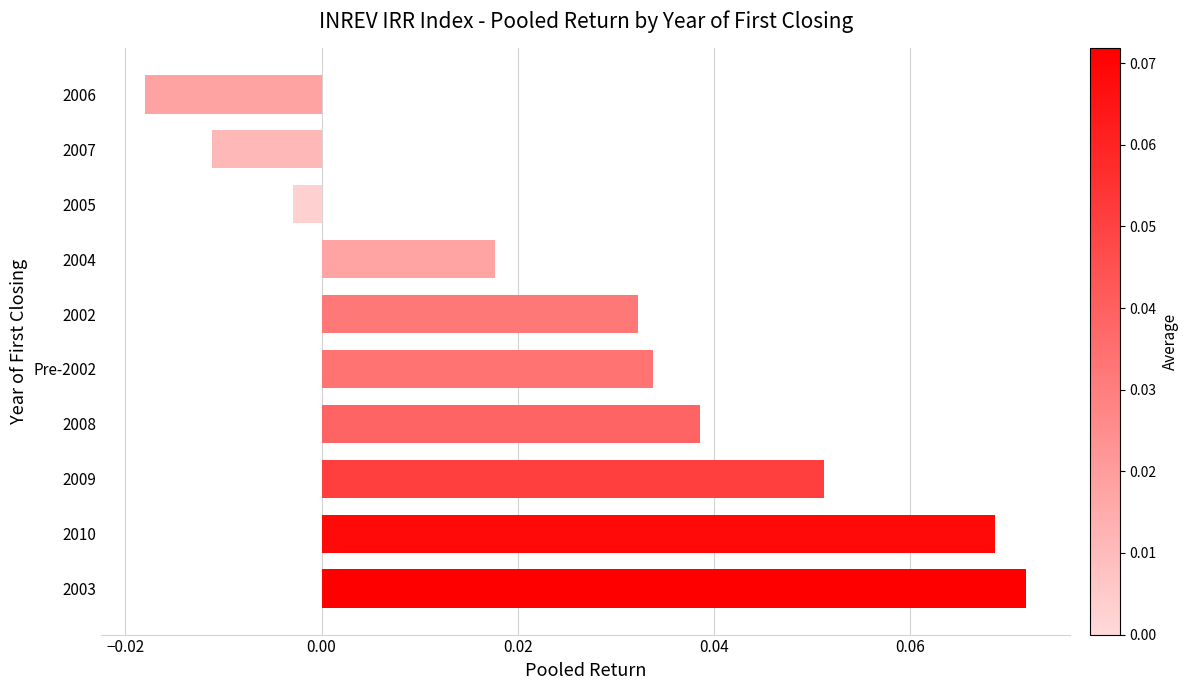

Which label corresponds to the smallest value in the chart?

2006